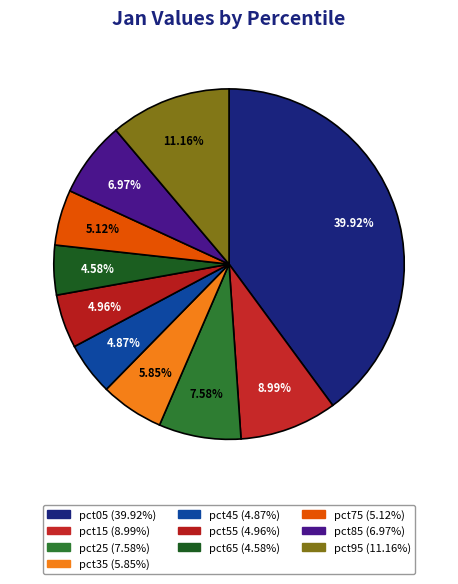

Is there a majority slice in this chart?

No